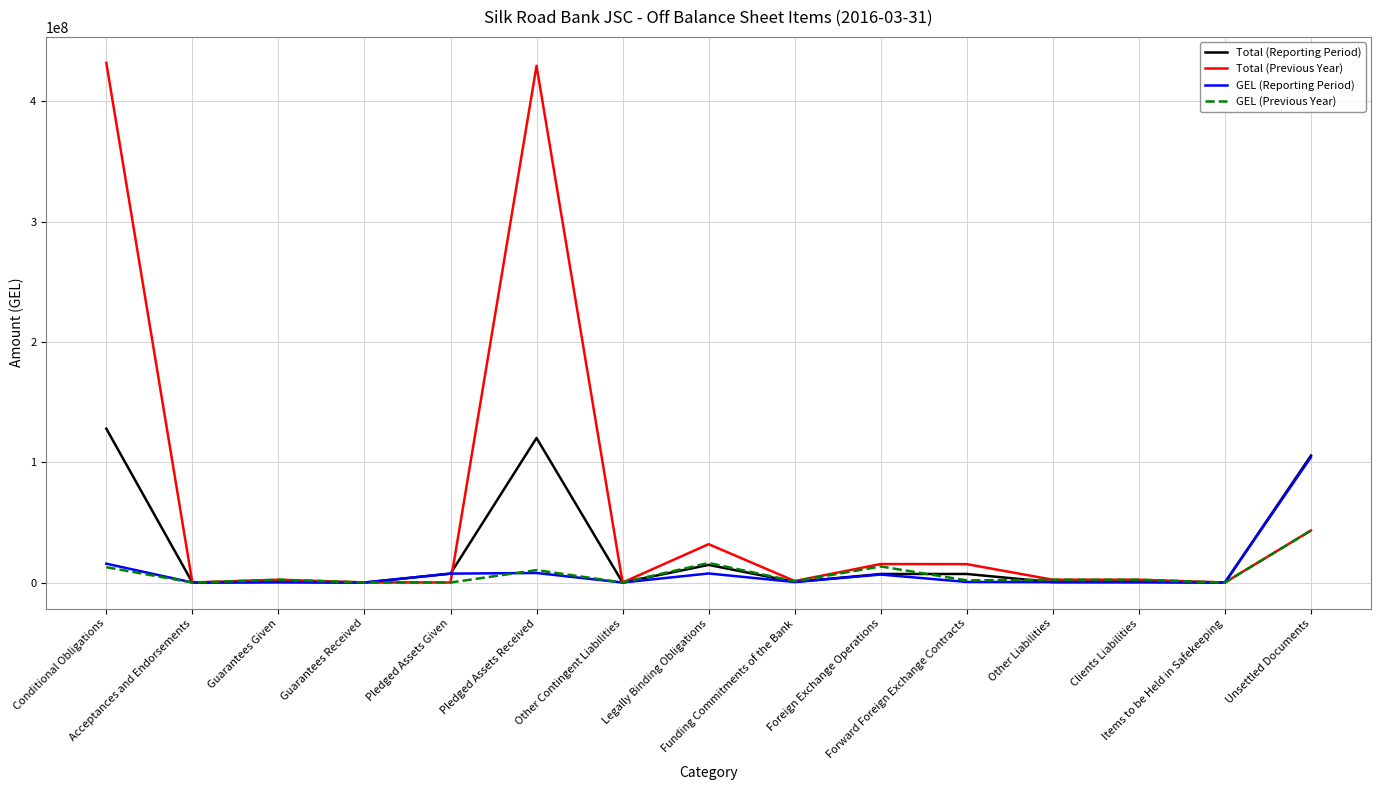

Read the GEL (Previous Year) value at Other Liabilities.

2309846.0